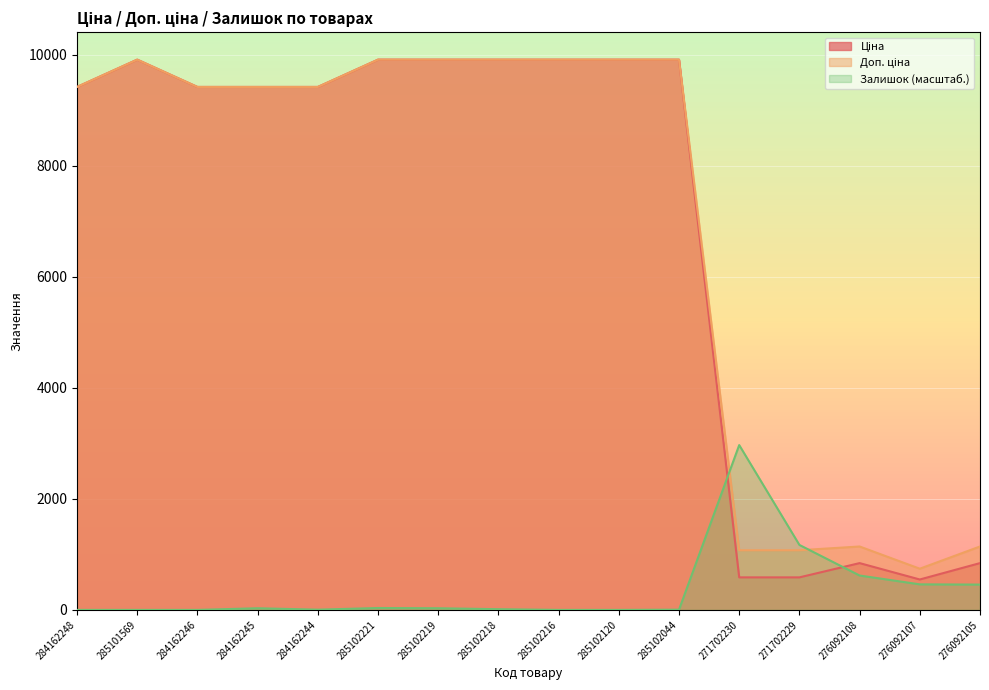

What is the difference between the Доп. ціна values at 285102218 and 276092108?

8766.4